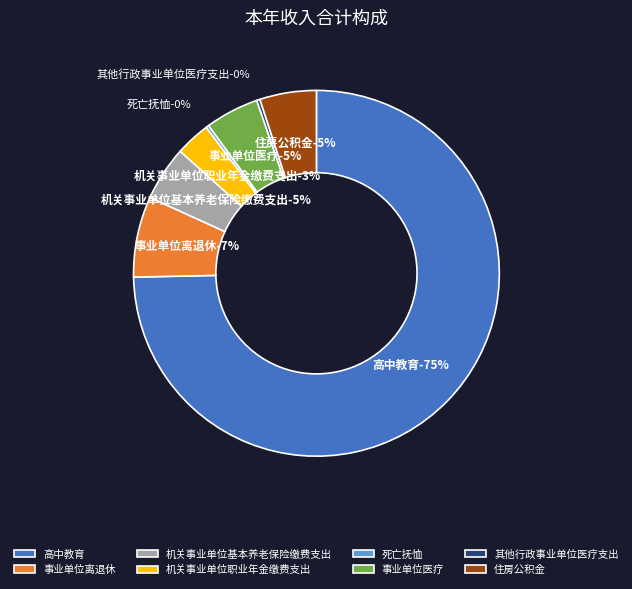

Does 高中教育 account for over 50% of the chart?

Yes